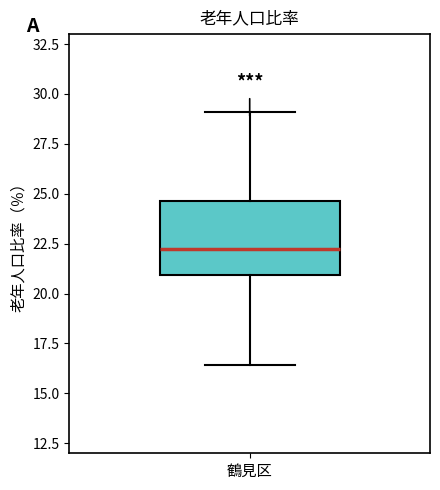

Read this box plot against the y-axis: the position of the median line, the range covered by the box, and the ends of both whiskers. The values are not printed on the chart, so give them approximately, as read against the axis.

median 22.0, box 21.0 to 24.5, whiskers 16.5 to 29.0